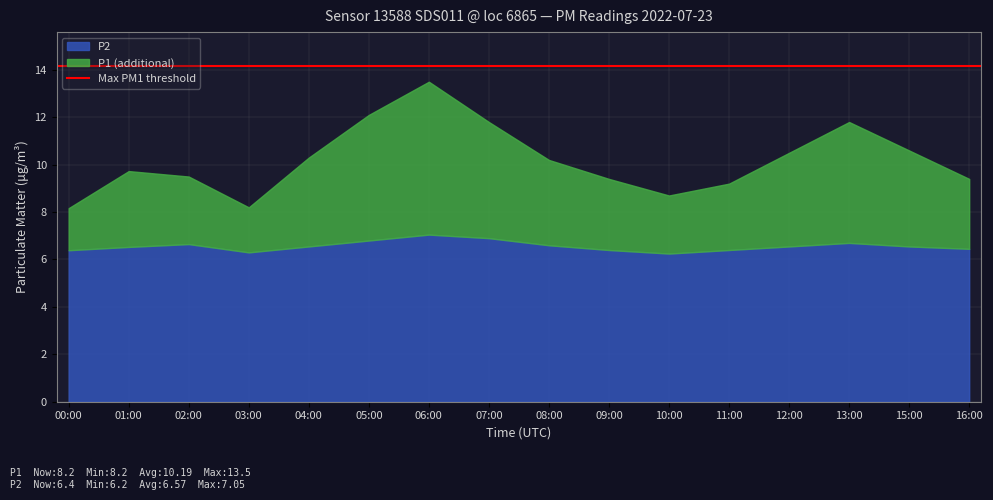

True or false: P2 has a value of 10.4 at 07:00.

False